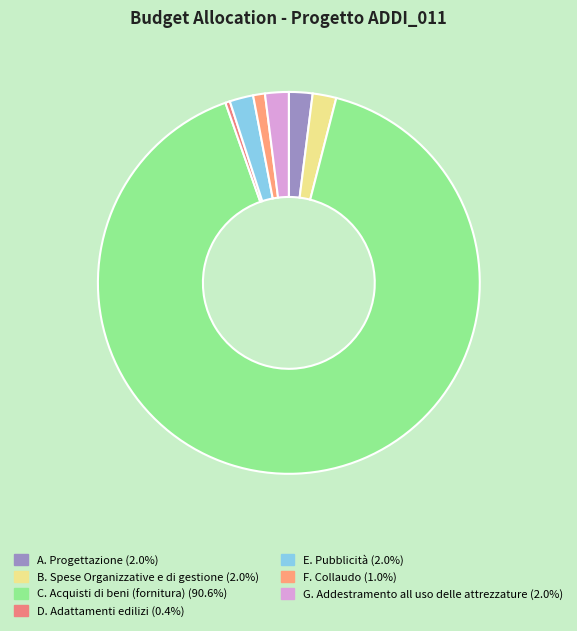

How many segments does this pie chart have?

7